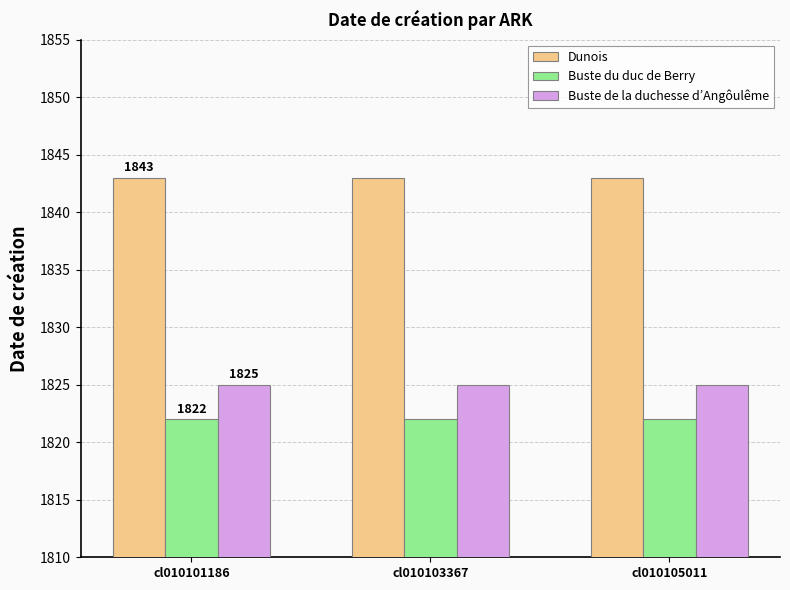

The Buste de la duchesse d’Angôulême series shows 663 at cl010101186. True or false?

False